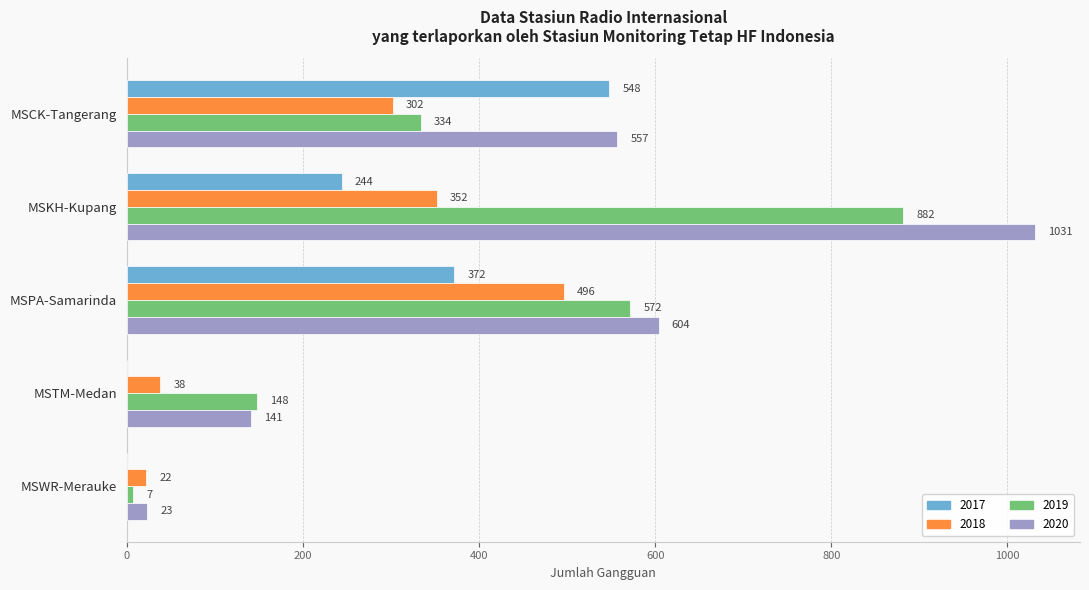

The value of 2020 at MSPA-Samarinda is 604. True or false?

True